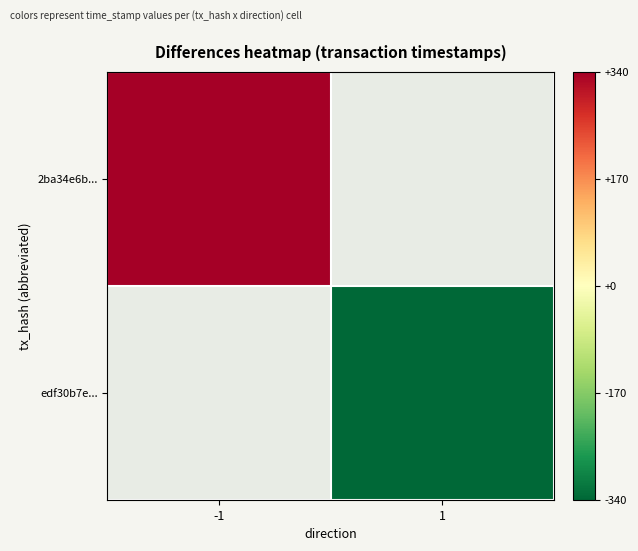

What is the approximate value of 2ba34e6b... at -1?

340.5